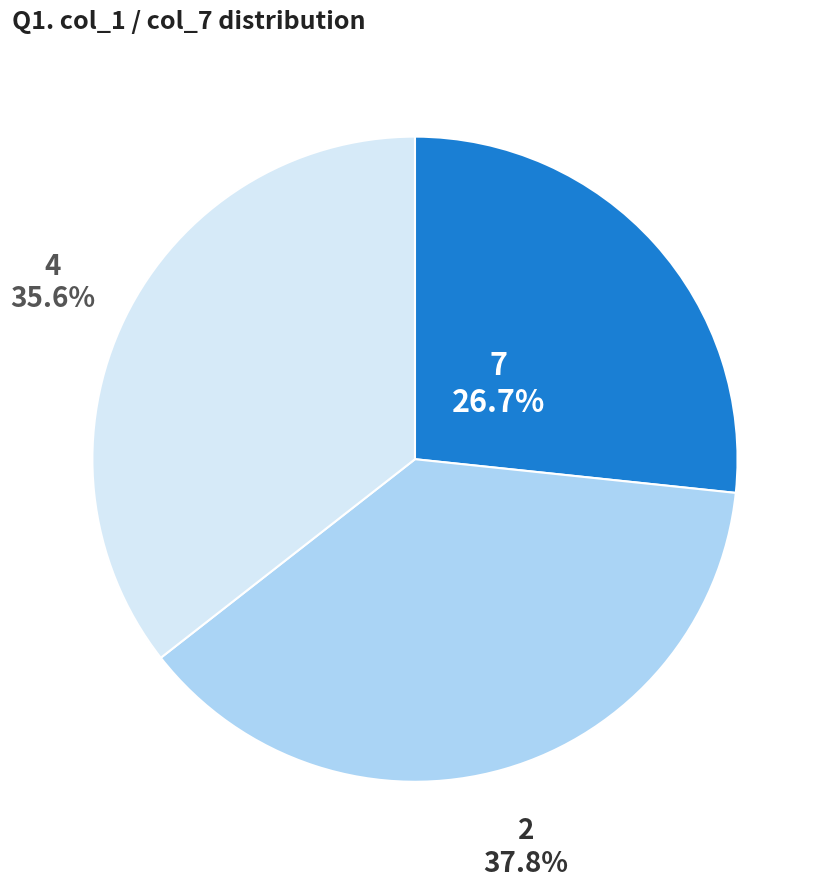

Is there a majority slice in this chart?

No